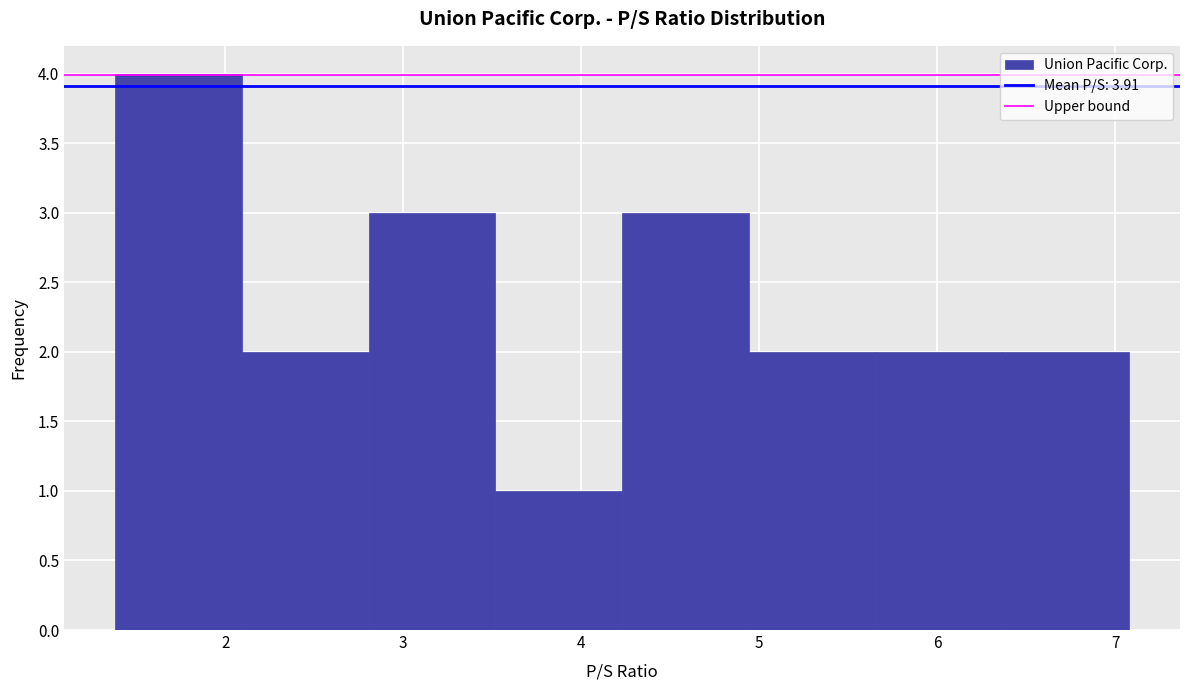

Over which range of the x-axis is the bar tallest?

1.4 to 2.1